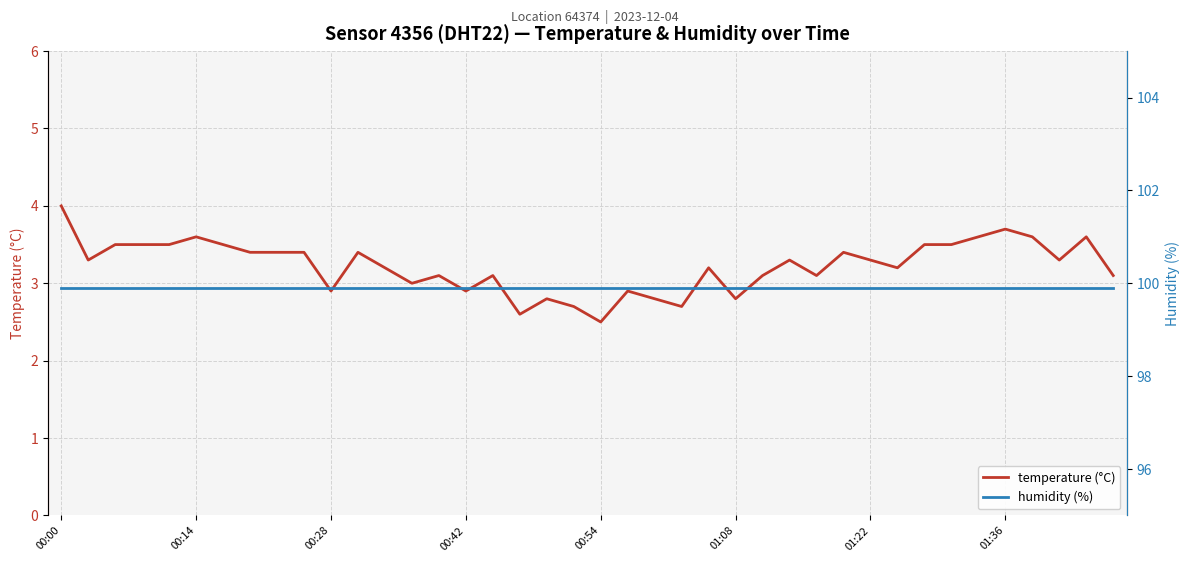

Is it true that humidity (%) equals 169.8 at 13?

False